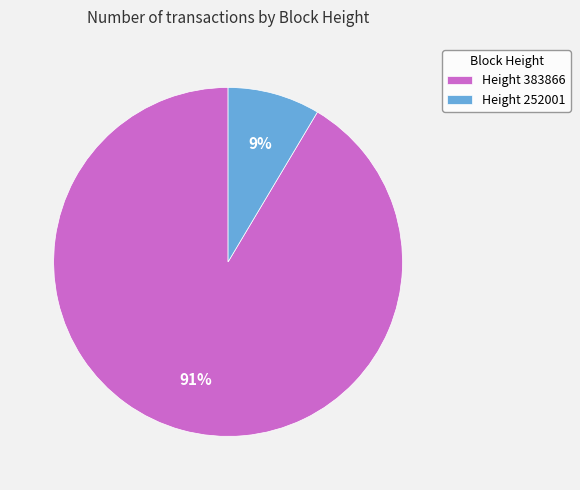

Which slice is the largest?

Height 383866